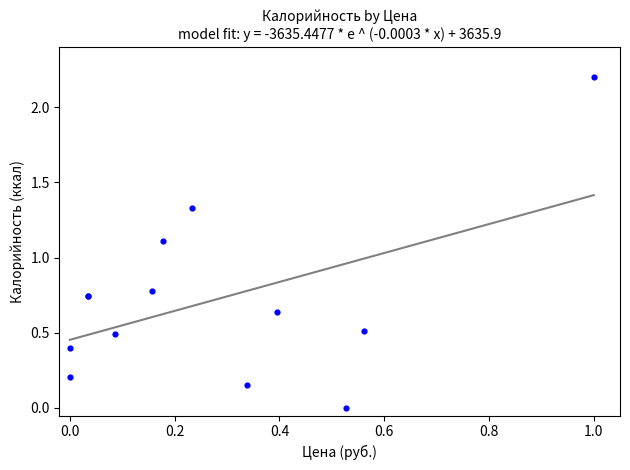

What Y value in the scatter plot is closest to 1?

1.1